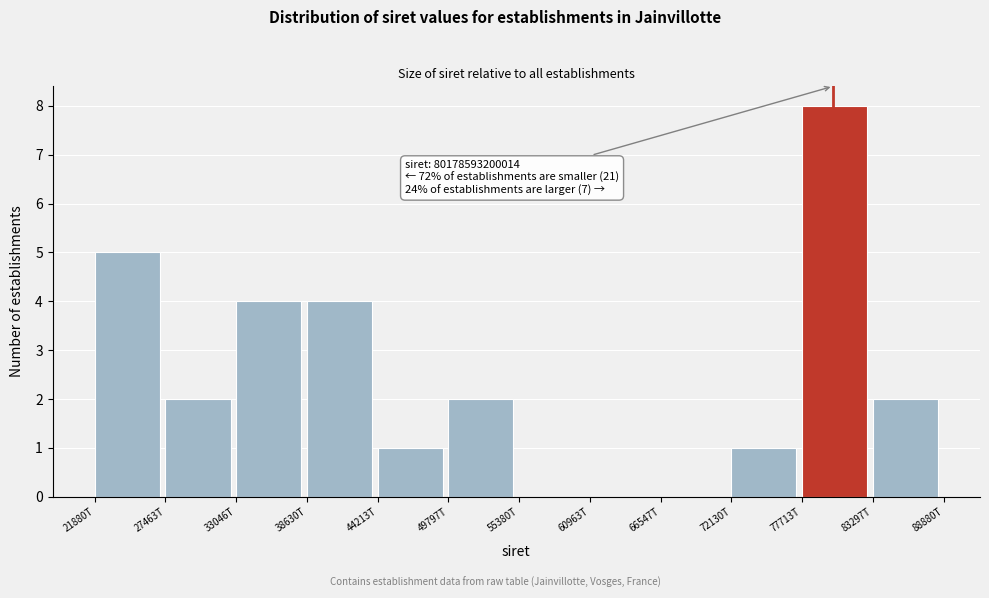

Reading left to right, transcribe all the data shown in this chart.

21880T=5	27463T=2	33046T=4	38630T=4	44213T=1	49797T=2	55380T=0	60963T=0	66547T=0	72130T=1	77713T=8	83297T=2